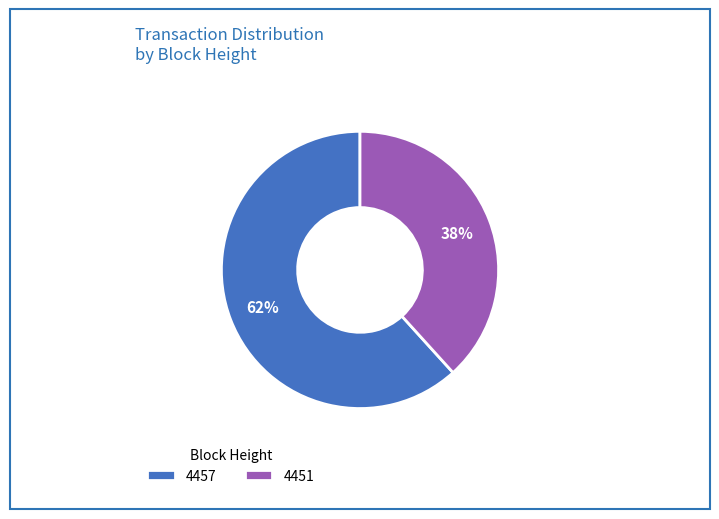

Rank the categories by value from highest to lowest.

4457, 4451